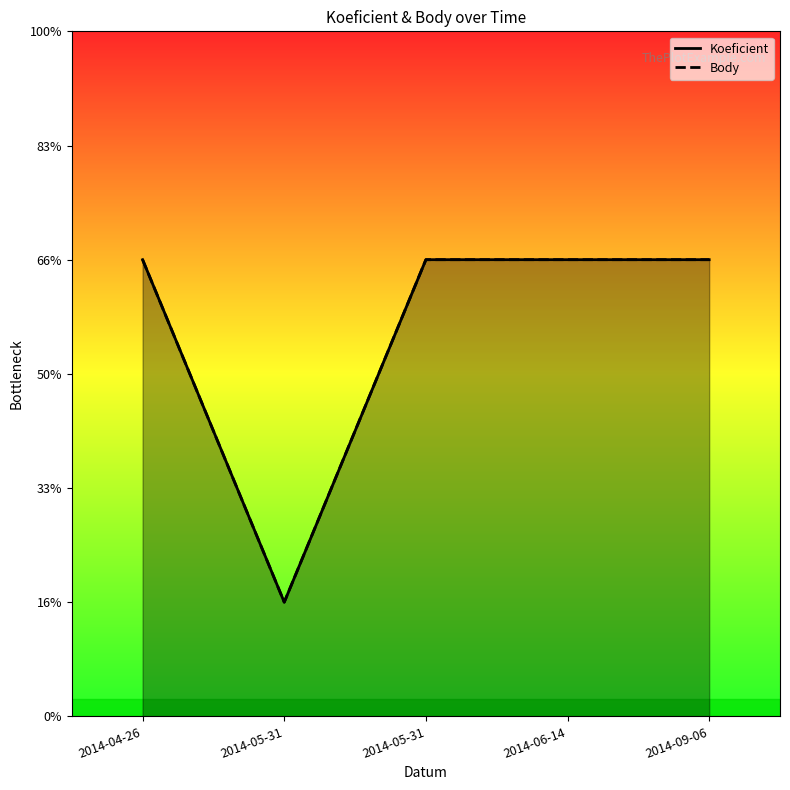

True or false: Body and Koeficient intersect in this chart.

False